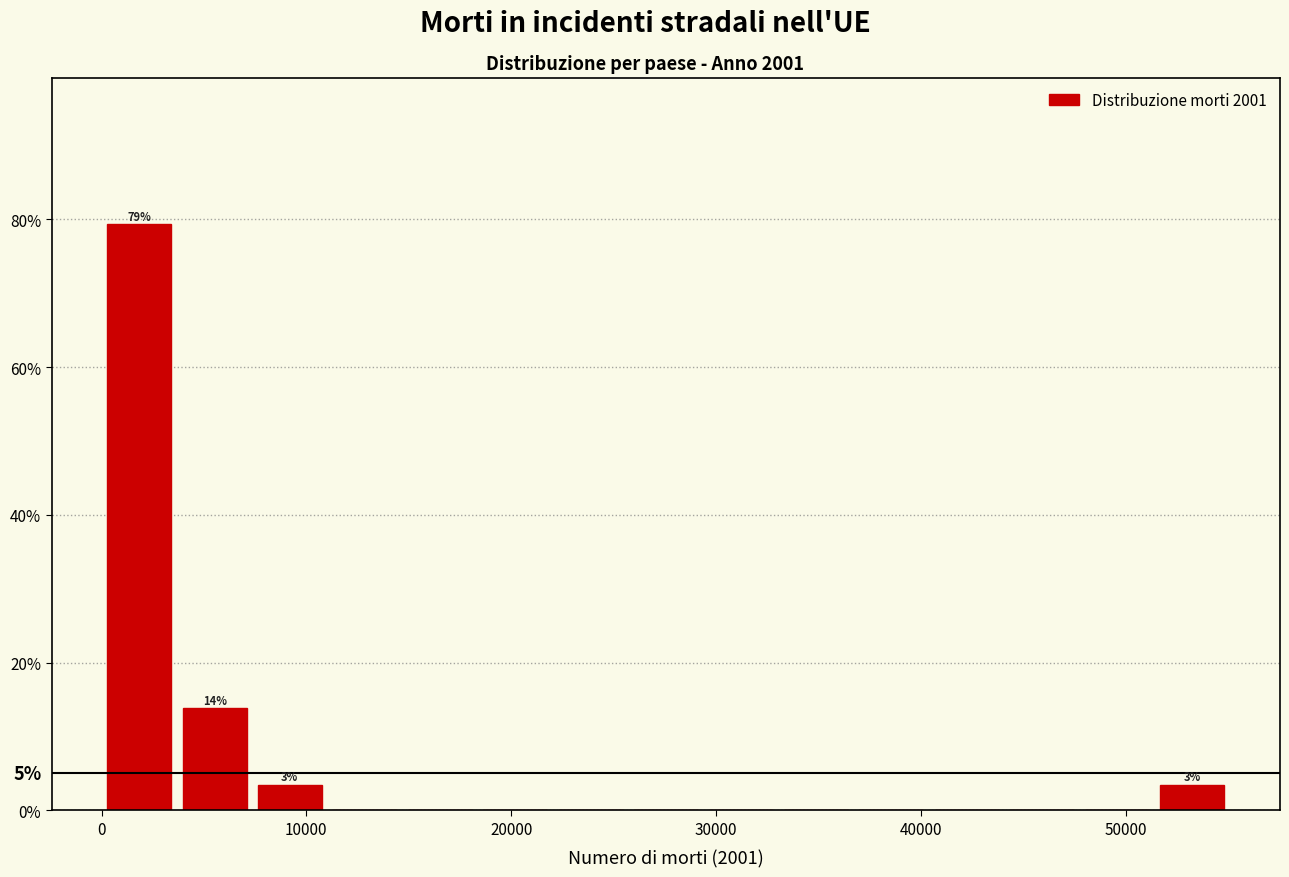

Read against the x-axis, roughly where is the centre of the tallest bar?

2000